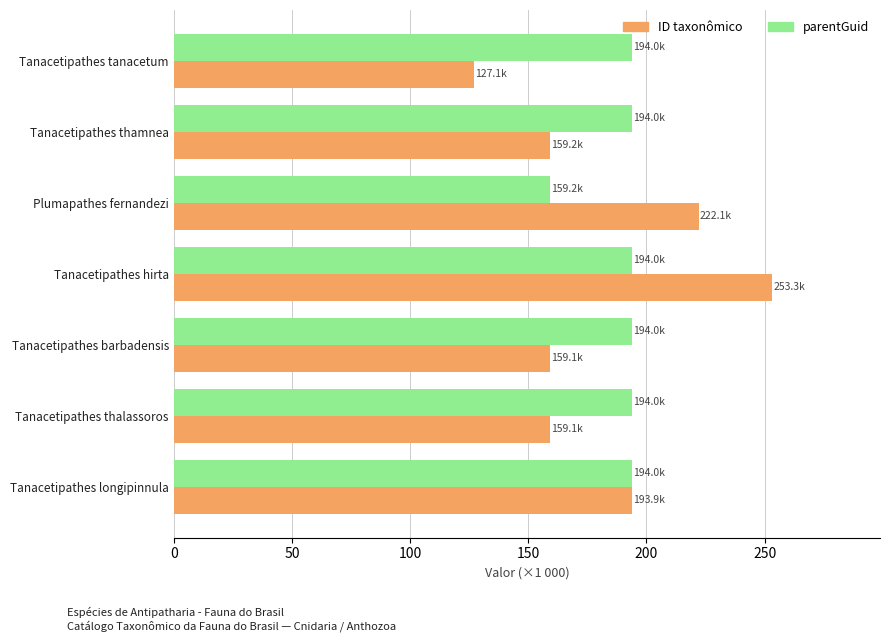

List the series in order of their overall mean, lowest first.

ID taxonômico, parentGuid